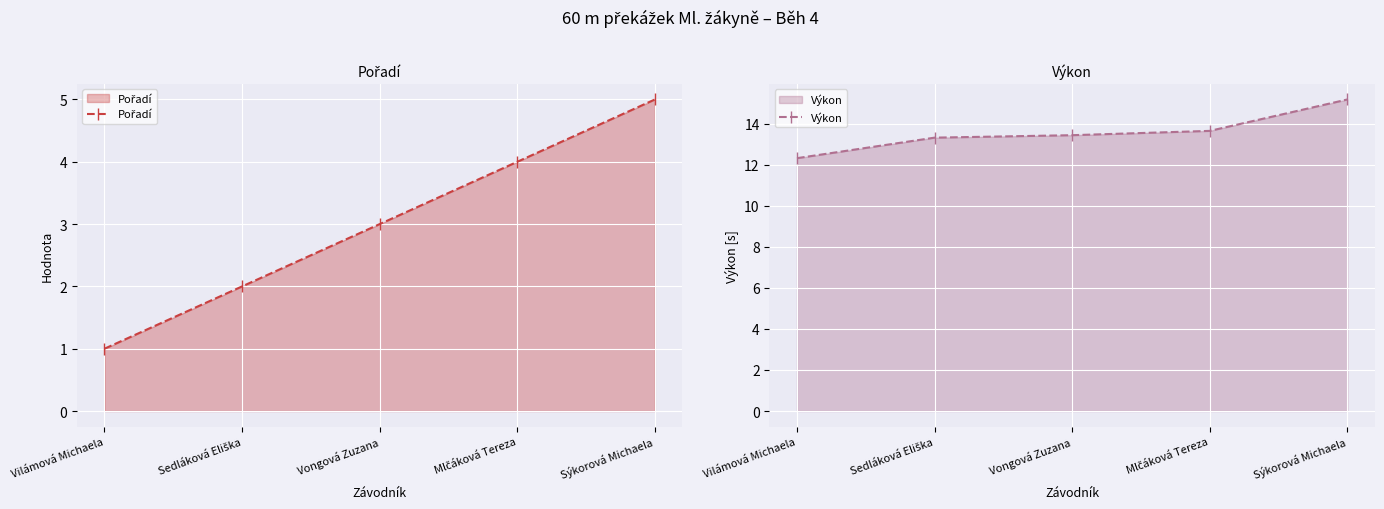

What is the greatest value displayed?

15.2